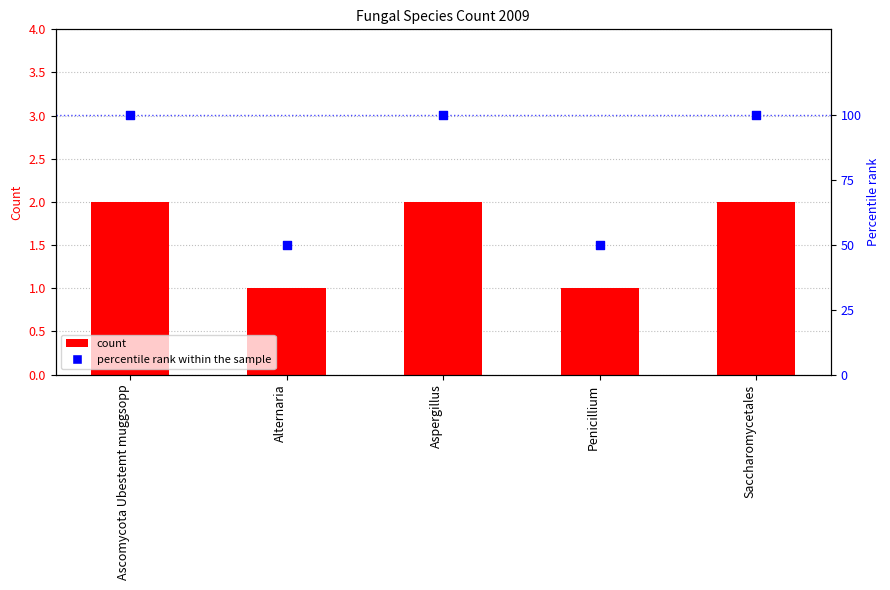

Which series reaches the minimum Y coordinate?

count